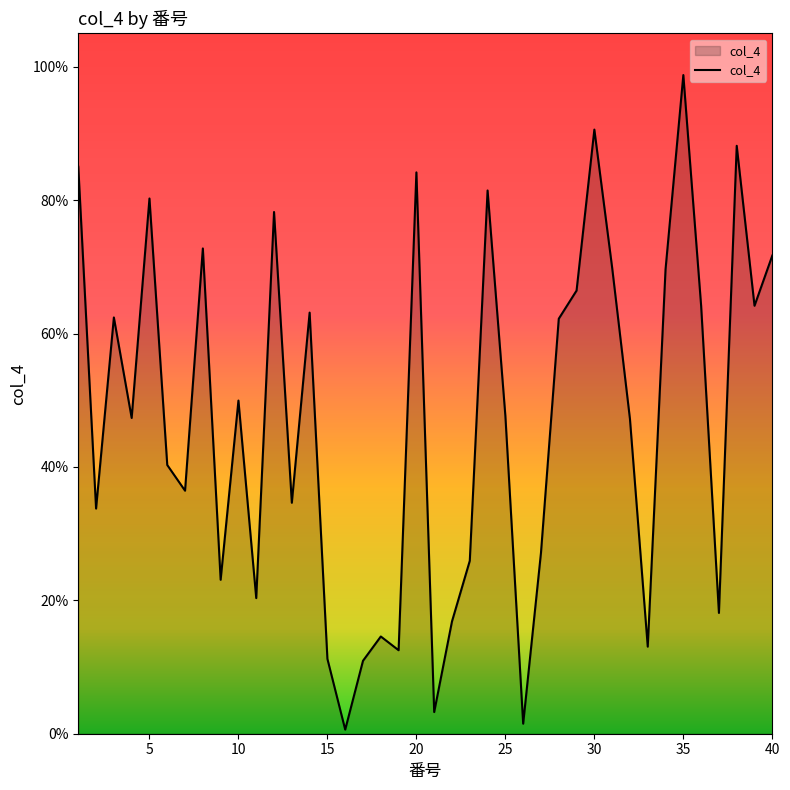

How many interior local valleys (lower than both neighbors) does the data have?

13